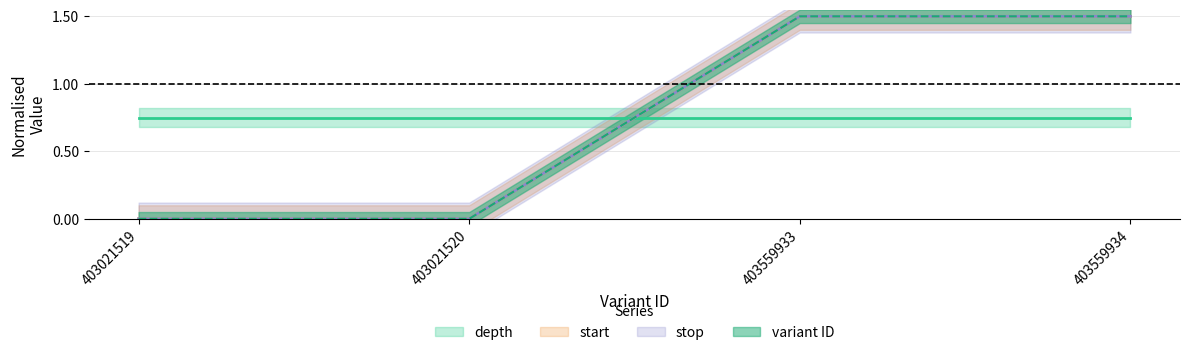

What are all the series names shown in the legend?

depth, start, stop, variant ID